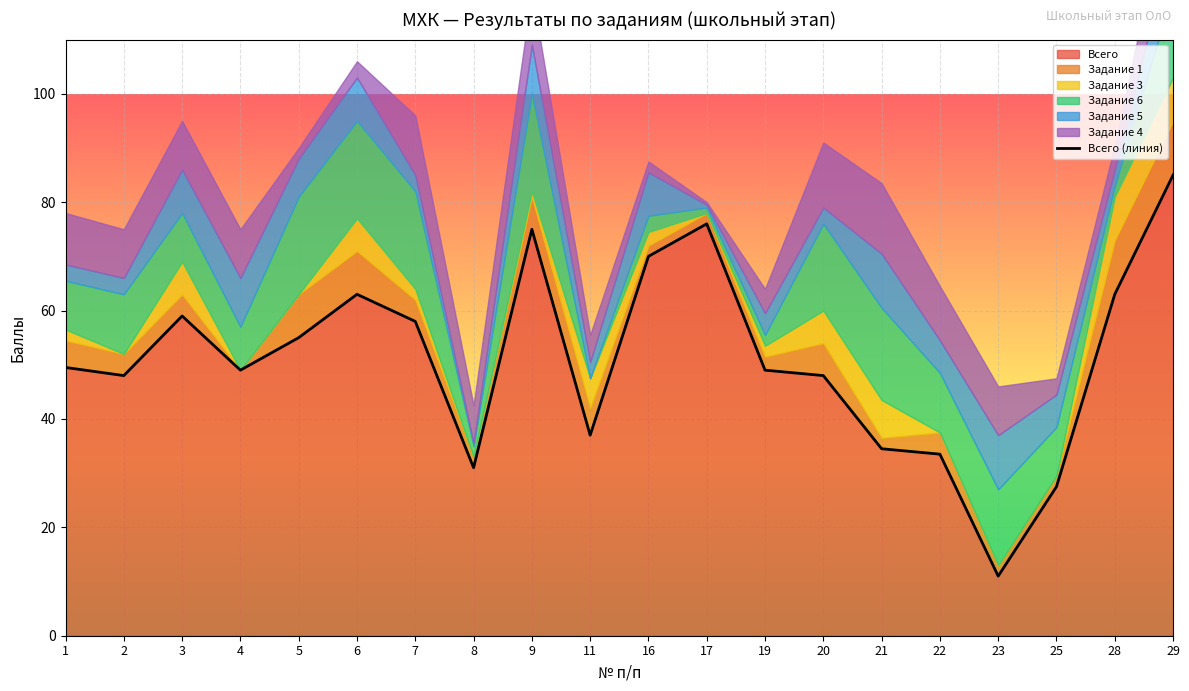

What is the difference between the maximum and minimum values?

74.0